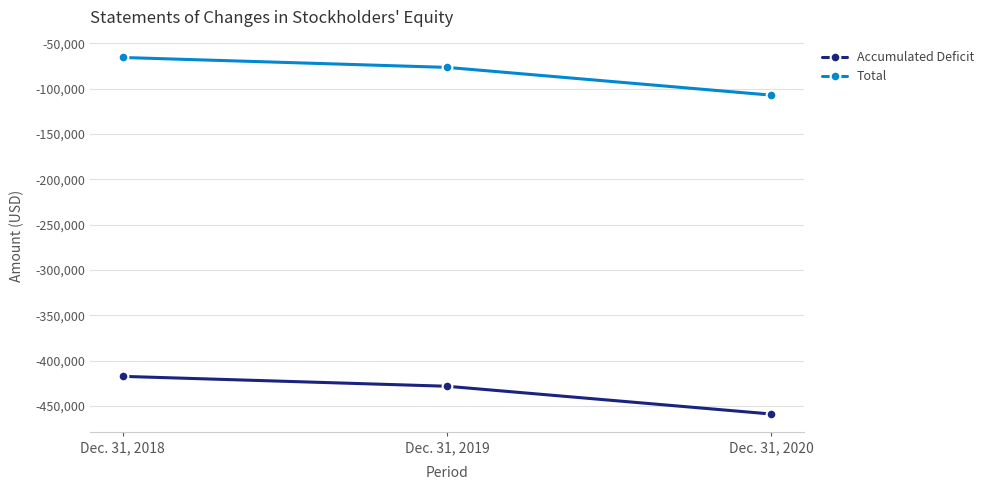

The value of Accumulated Deficit at Dec. 31, 2020 is -459042. True or false?

True